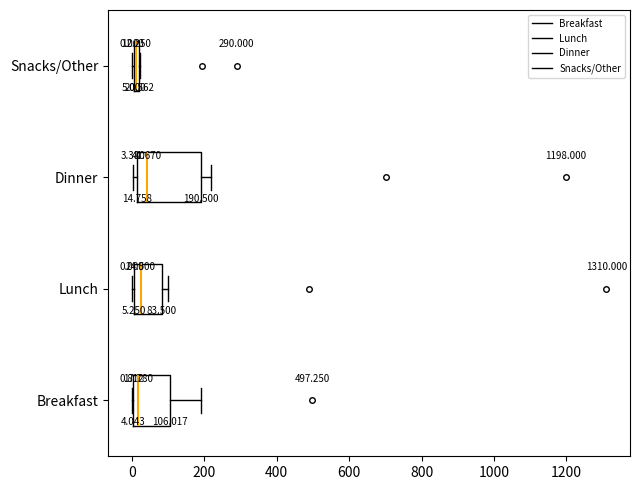

Which box is the widest, from its left edge to its right edge?

Dinner